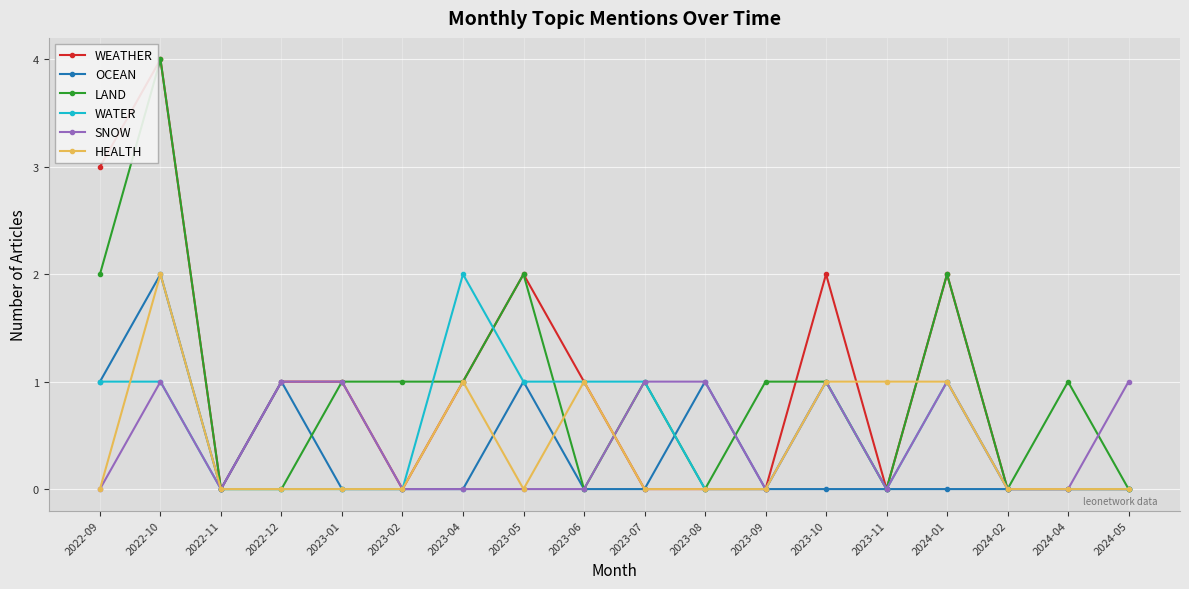

Count the number of categories in the chart.

18